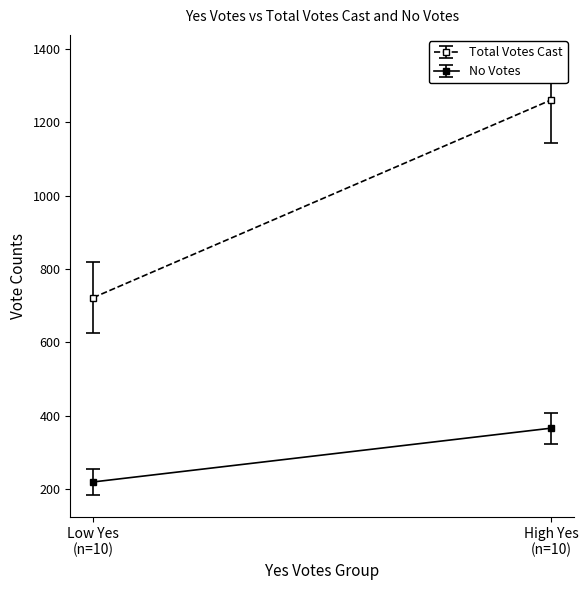

Rank the series at 669 from highest to lowest value.

Total Votes Cast, No